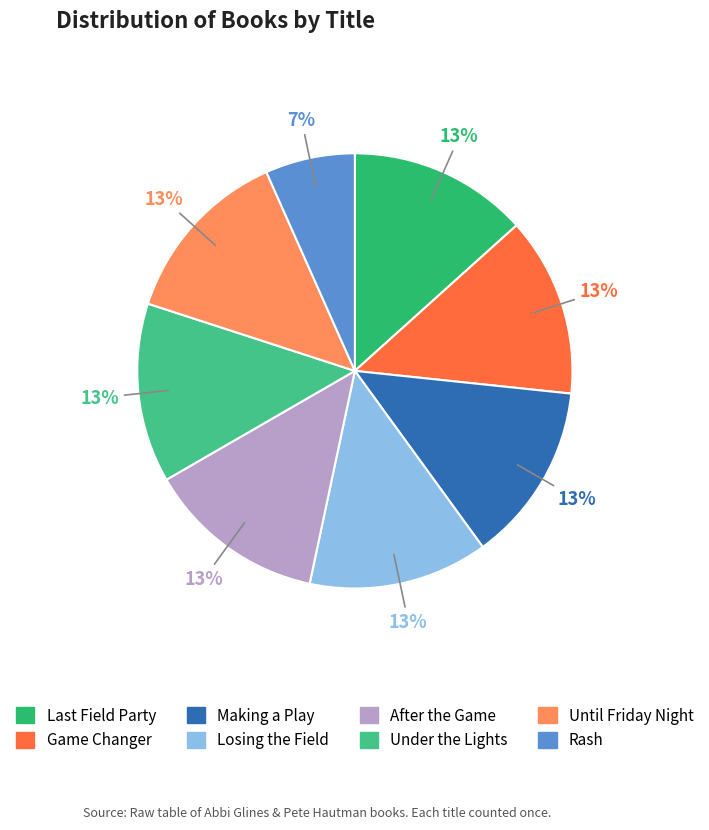

What is the largest slice in the pie chart?

Last Field Party